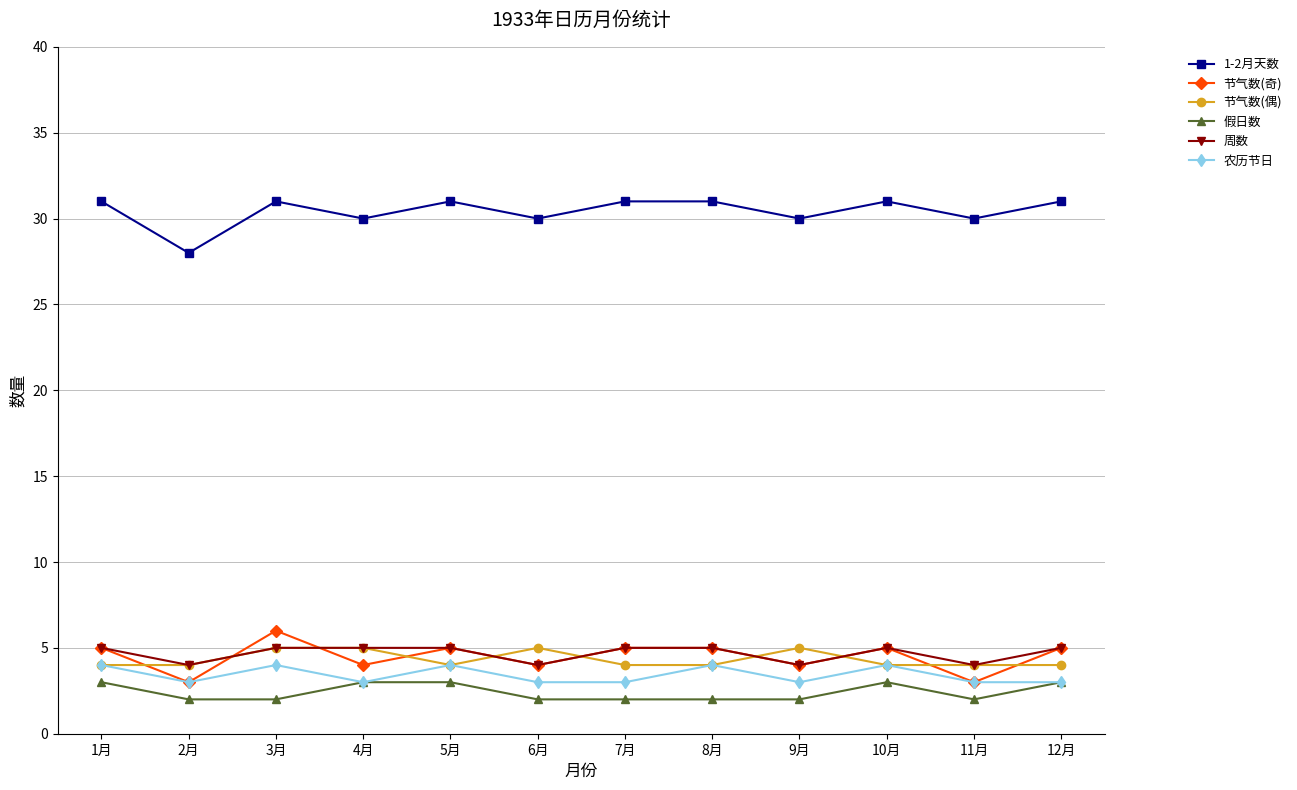

True or false: 1-2月天数 has a value of 30 at 11月.

True